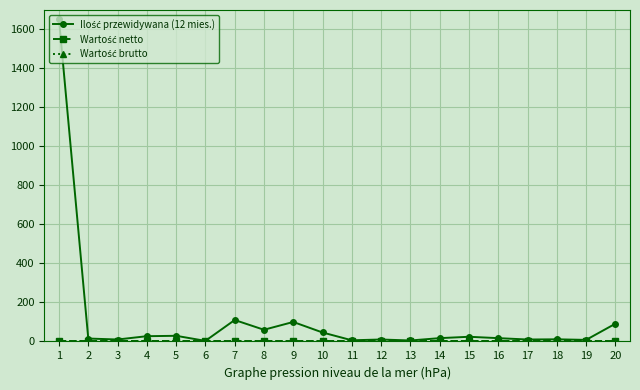

Reading right to left, list all the values displayed in this chart.

Ilość przewidywana (12 mies.): 91	8	11	10	17	24	17	5	10	6	46	100	60	110	3	29	27	10	15	1652
Wartość netto: 0	0	0	0	0	0	0	0	0	0	0	0	0	0	0	0	0	0	0	0
Wartość brutto: 0	0	0	0	0	0	0	0	0	0	0	0	0	0	0	0	0	0	0	0